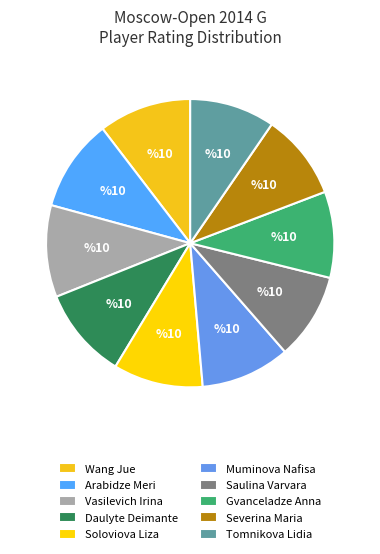

Which has a higher value, Muminova Nafisa or Tomnikova Lidia?

Muminova Nafisa